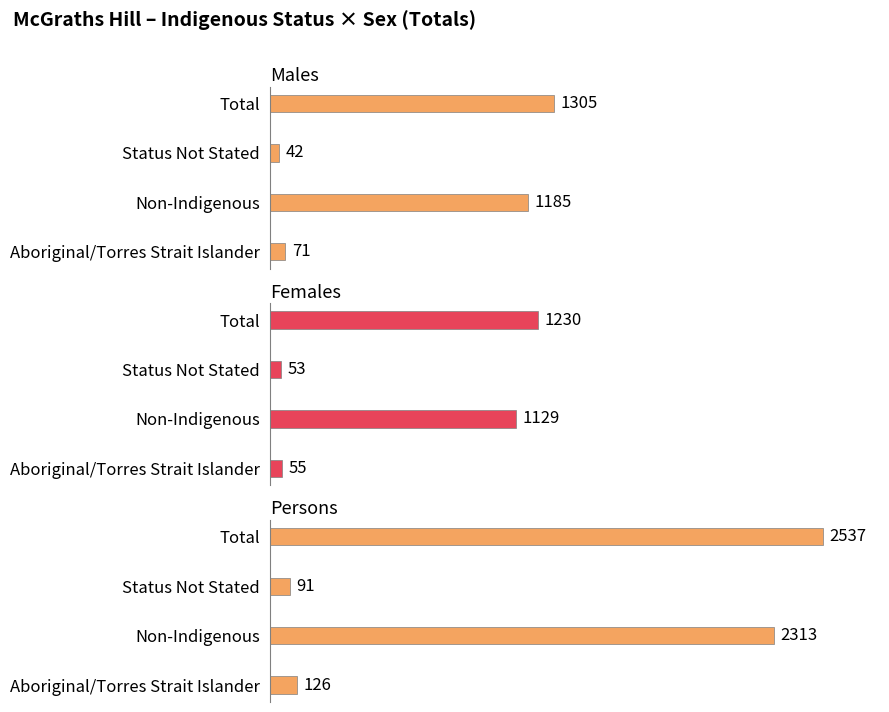

How many groups of bars are there?

4